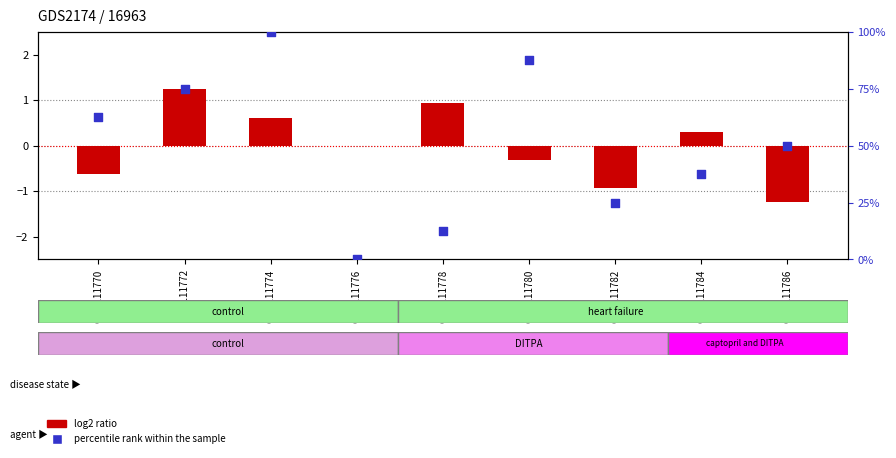

Is the value of percentile rank within the sample at GSM111778 greater than the value of log2 ratio at GSM111784?

Yes